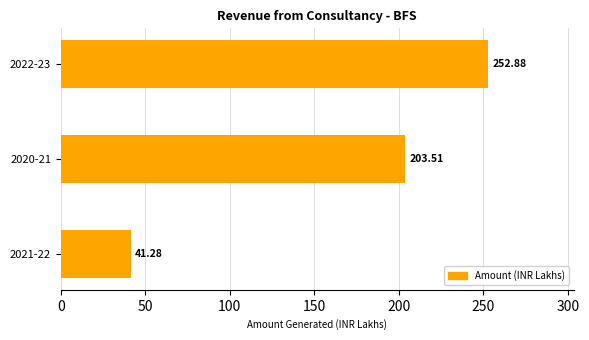

What is the sum of the values at 2022-23 and 2021-22?

294.2